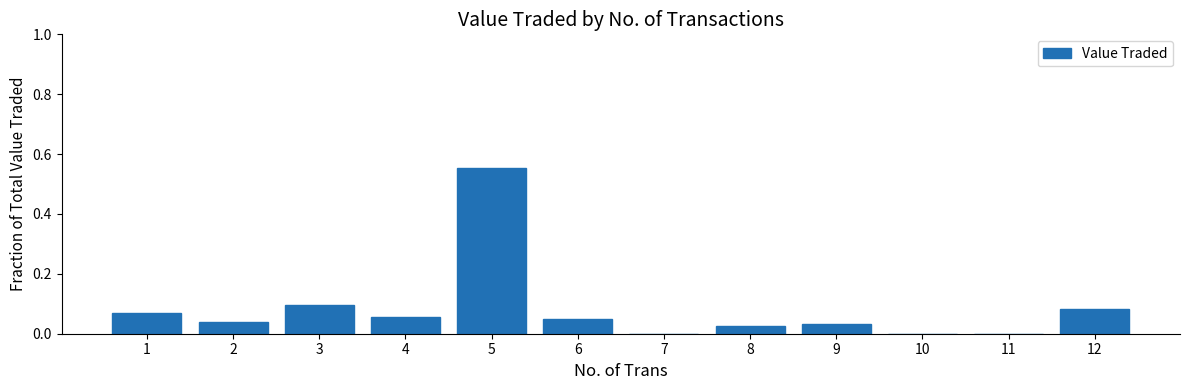

How many categories are shown in the chart?

12